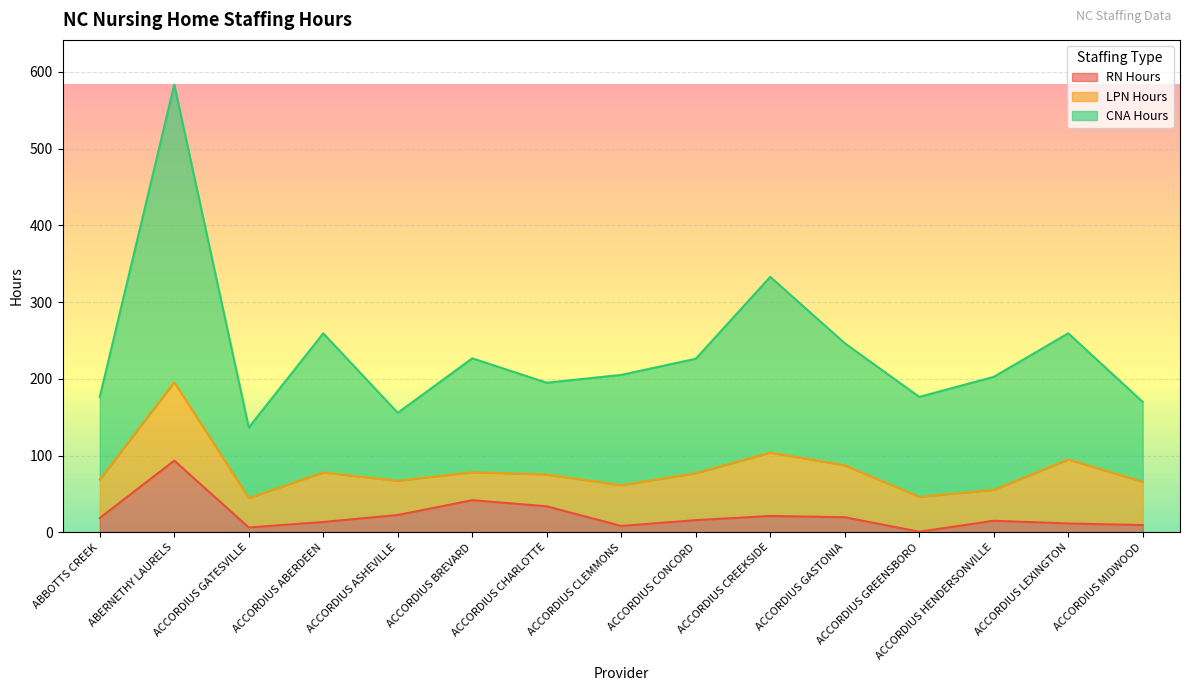

True or false: CNA Hours has a value of 226.1 at ACCORDIUS CONCORD.

True